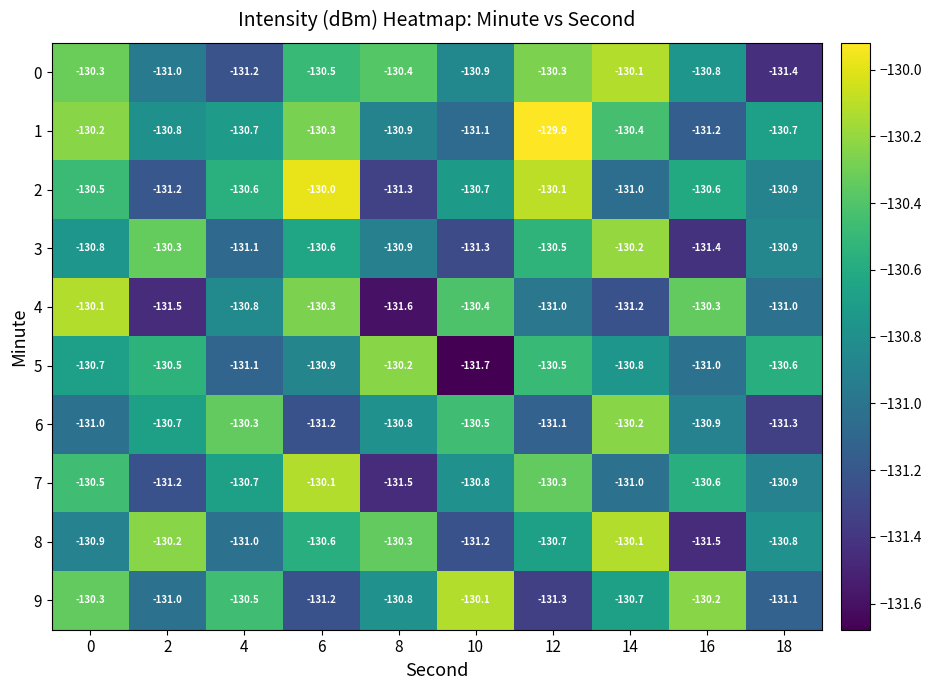

What value does the 3 series have at 6?

-130.6